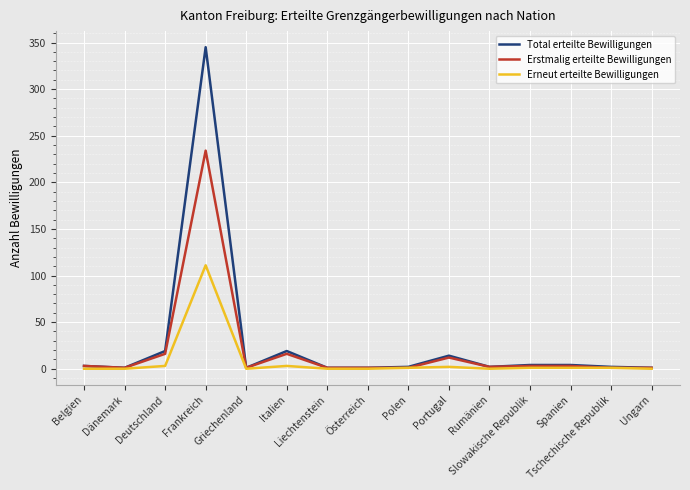

List the series in order of their overall mean, highest first.

Total erteilte Bewilligungen, Erstmalig erteilte Bewilligungen, Erneut erteilte Bewilligungen